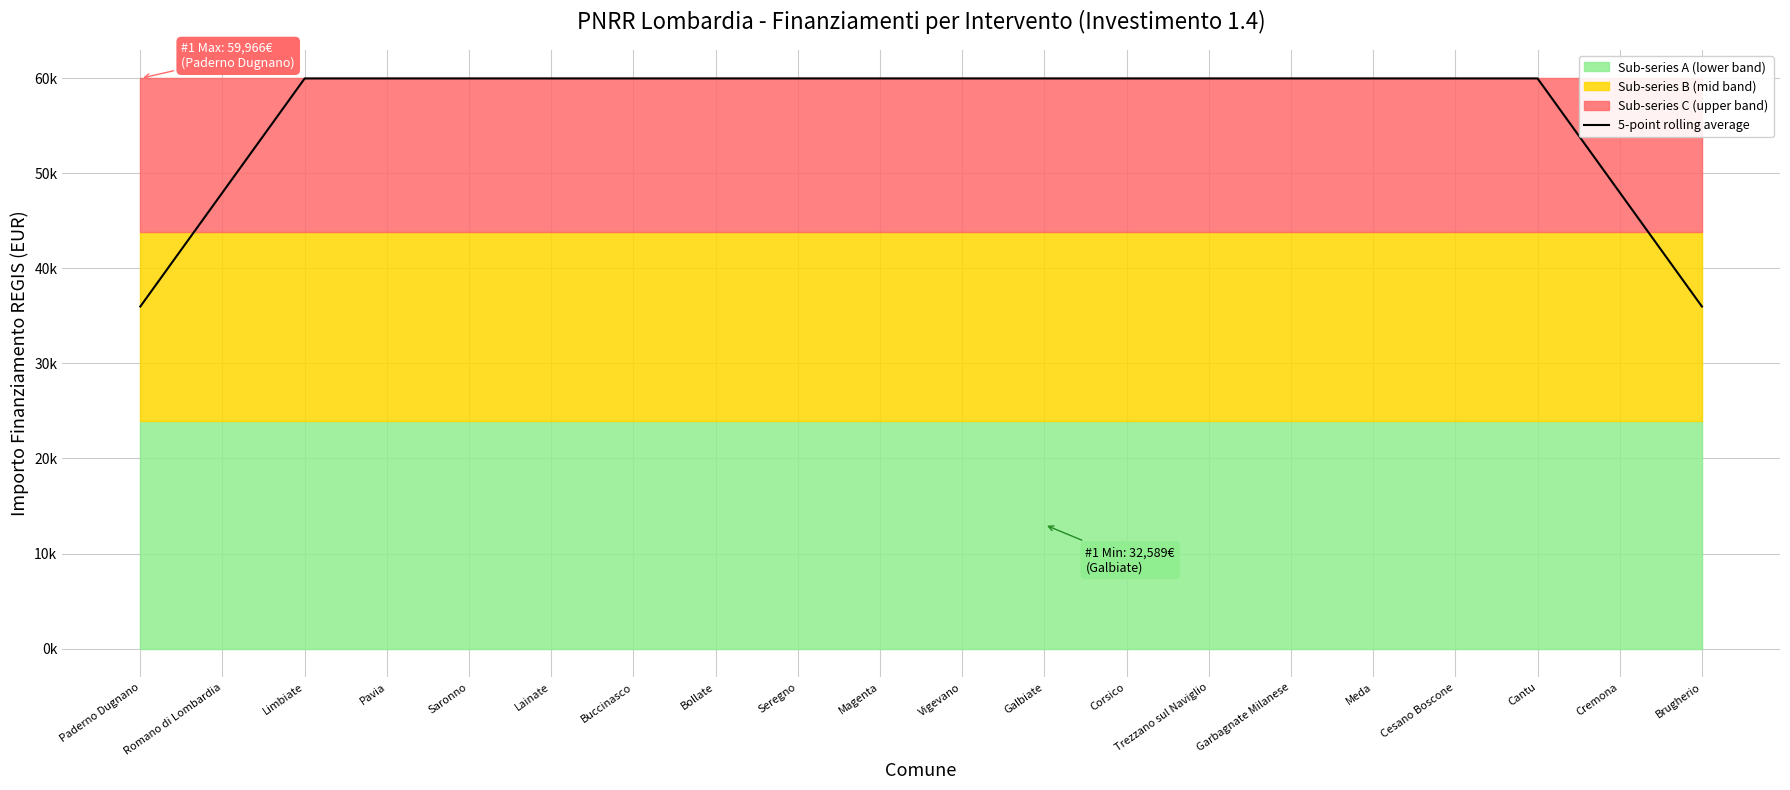

What is the greatest value displayed?

59966.0